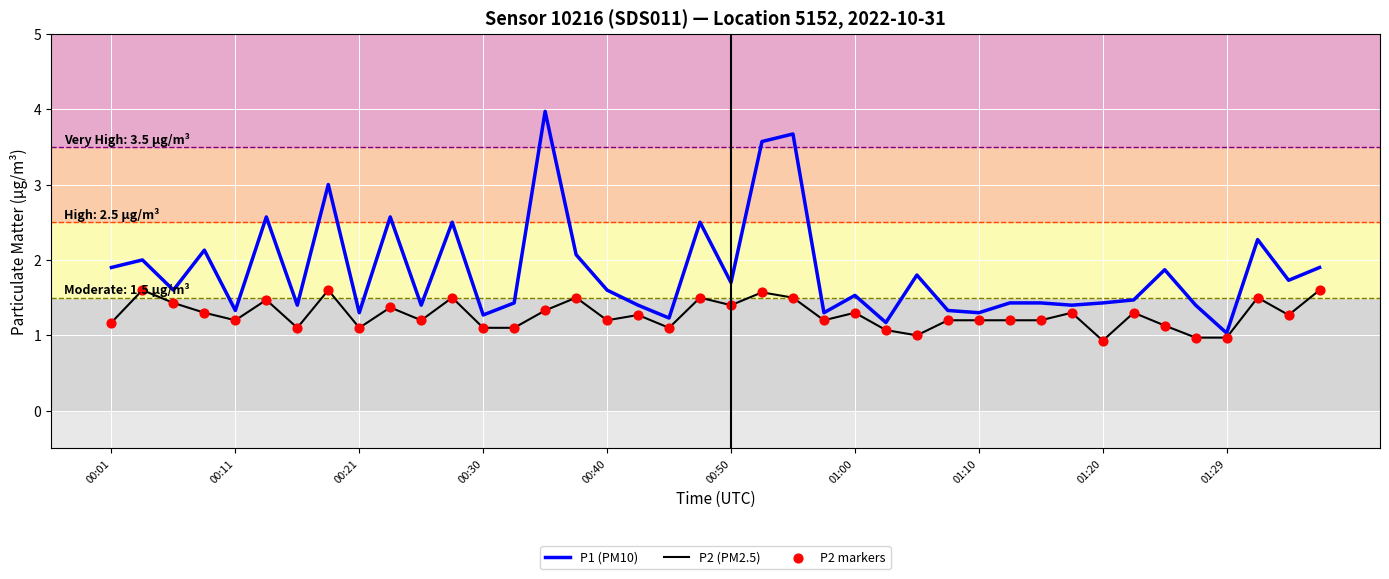

Which series has the widest spread of values?

P1 (PM10)